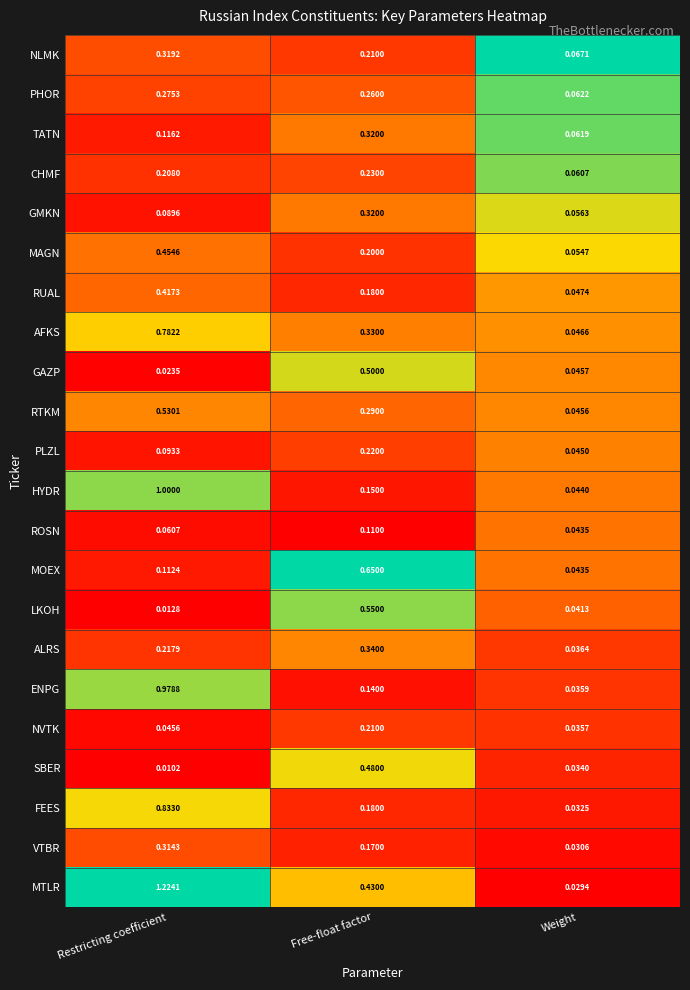

Which series has the widest spread of values?

MTLR